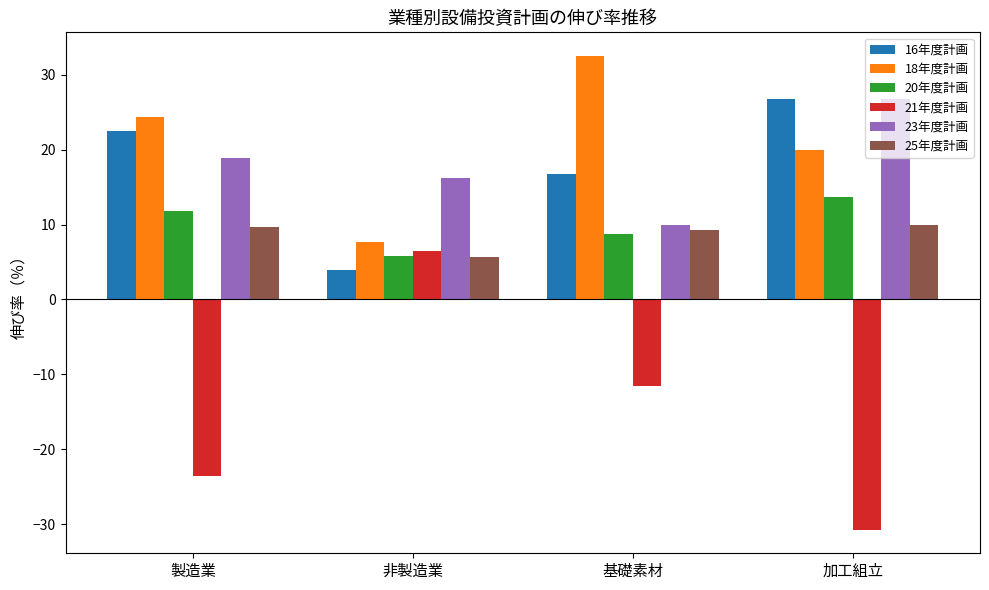

How many values in the 21年度計画 series are below -11?

3